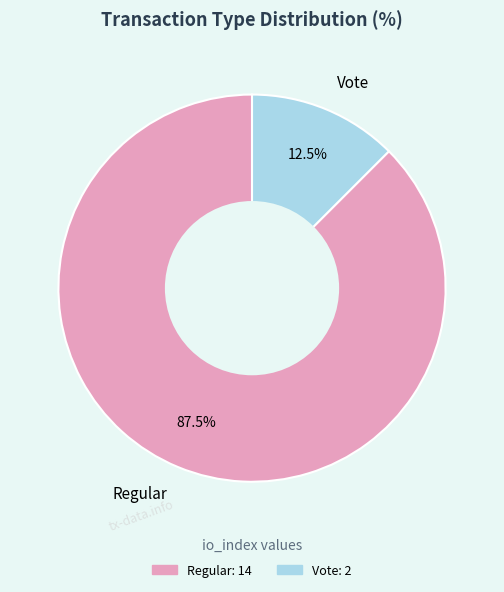

How much of the chart is everything except Regular?

12.5%